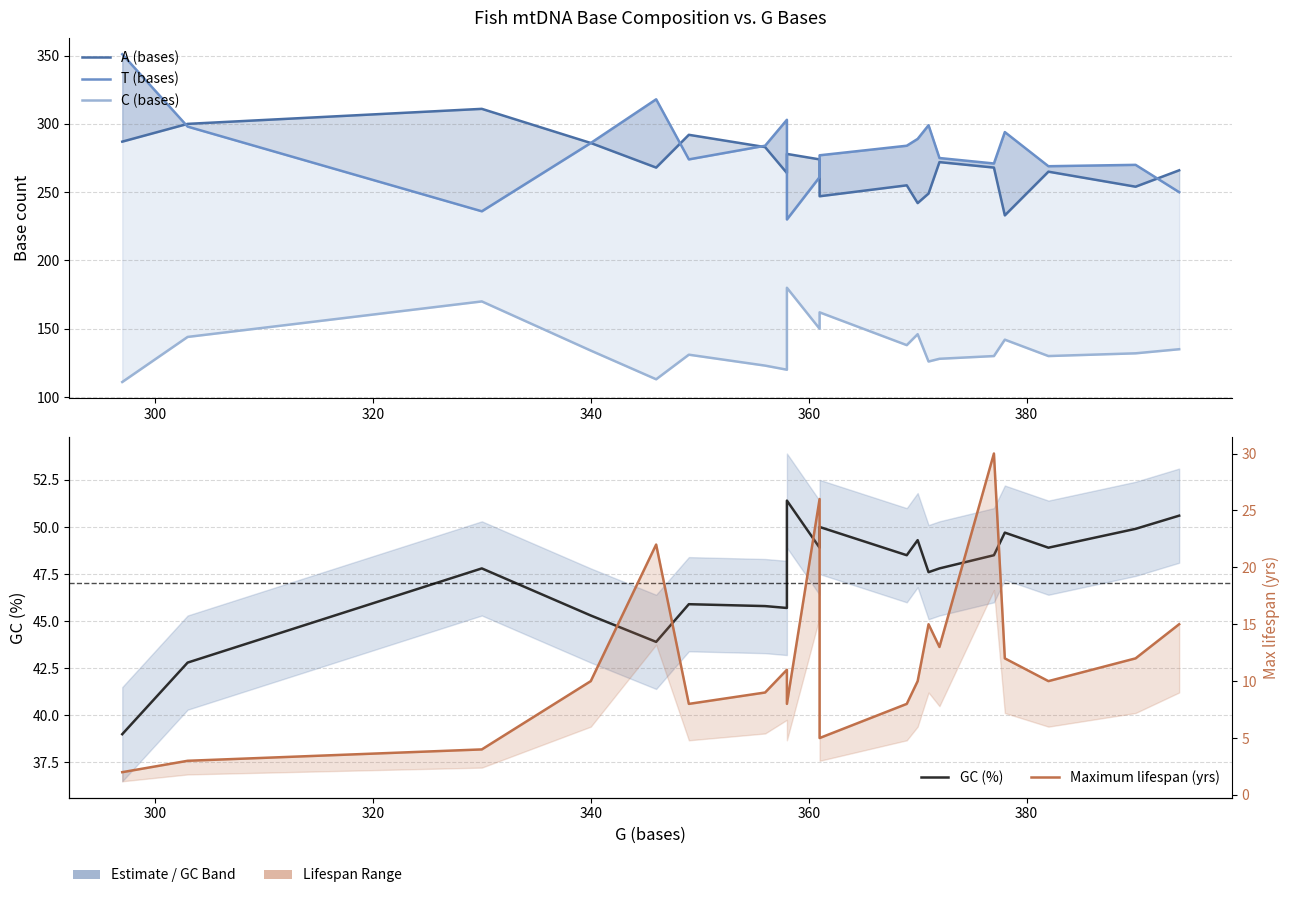

What is the value of the GC (%) point at the 4th from the left?

45.3